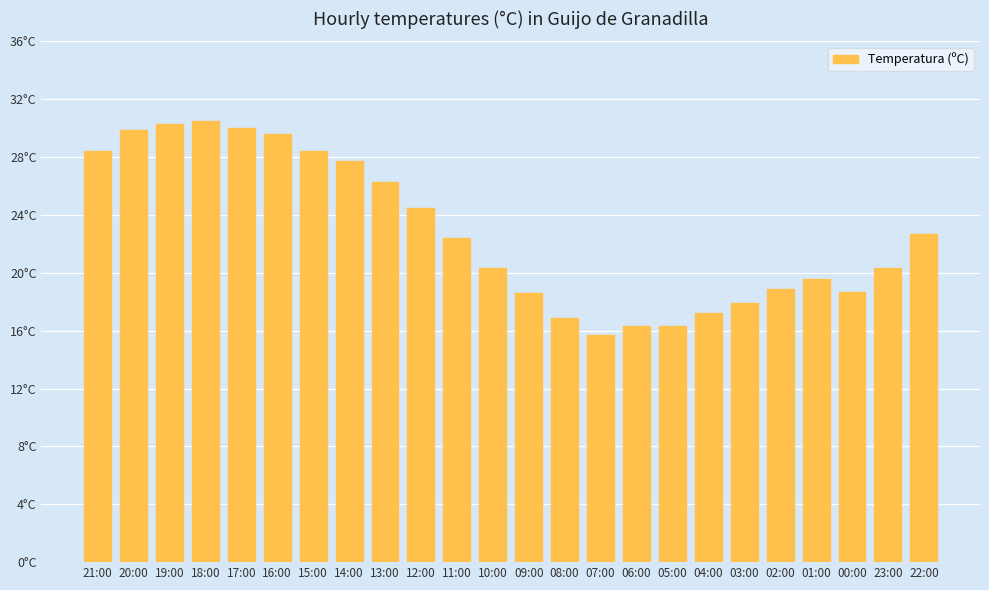

Read the value at 00:00.

18.7